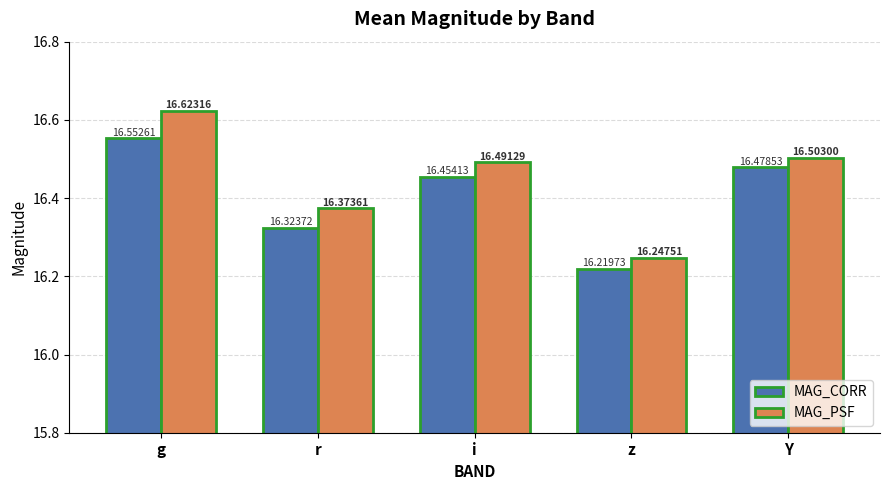

At how many categories does at least one series exceed 16?

5